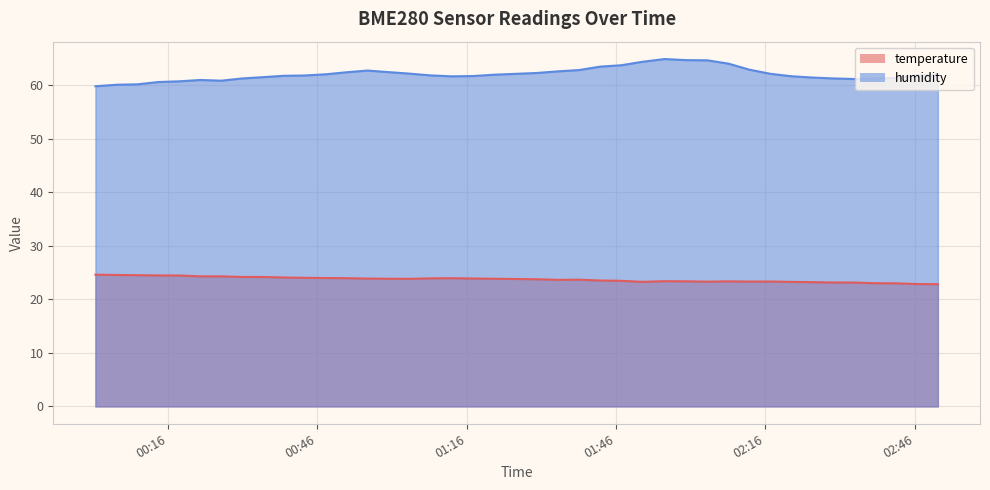

At how many categories does at least one series exceed 39?

40